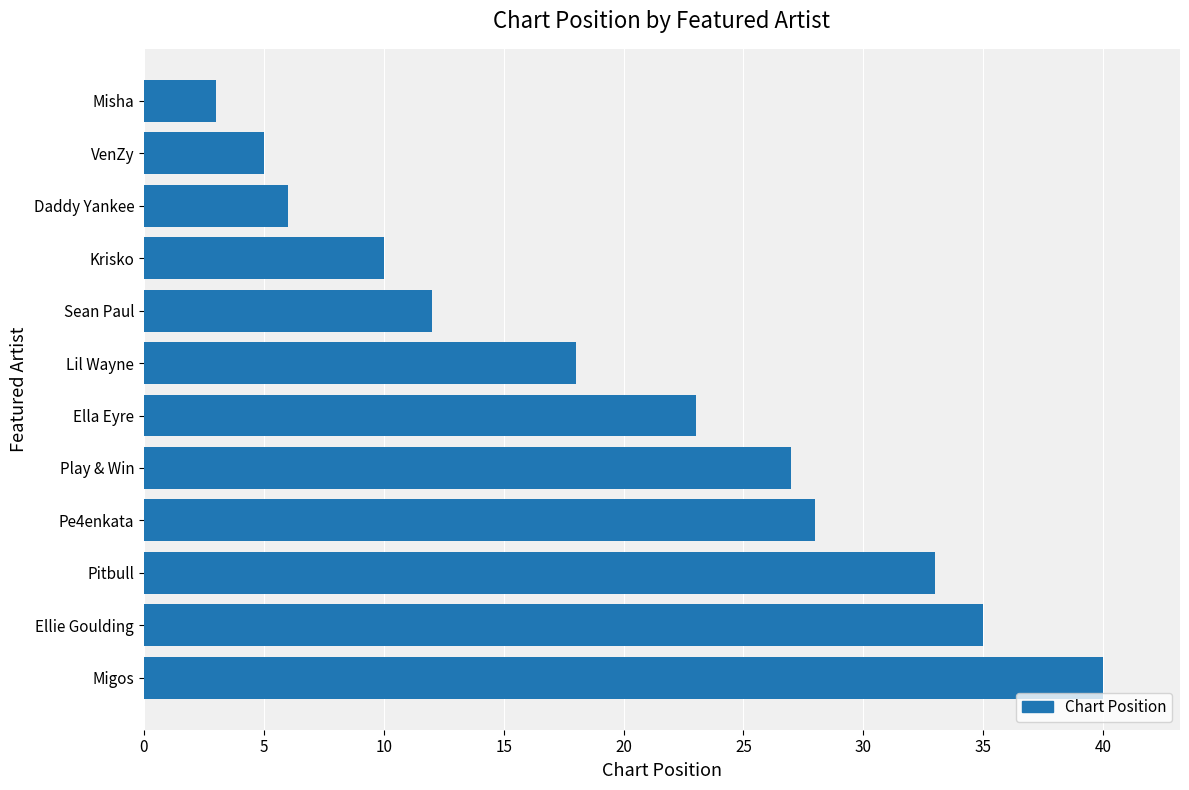

Which category has the highest value across all series?

Migos